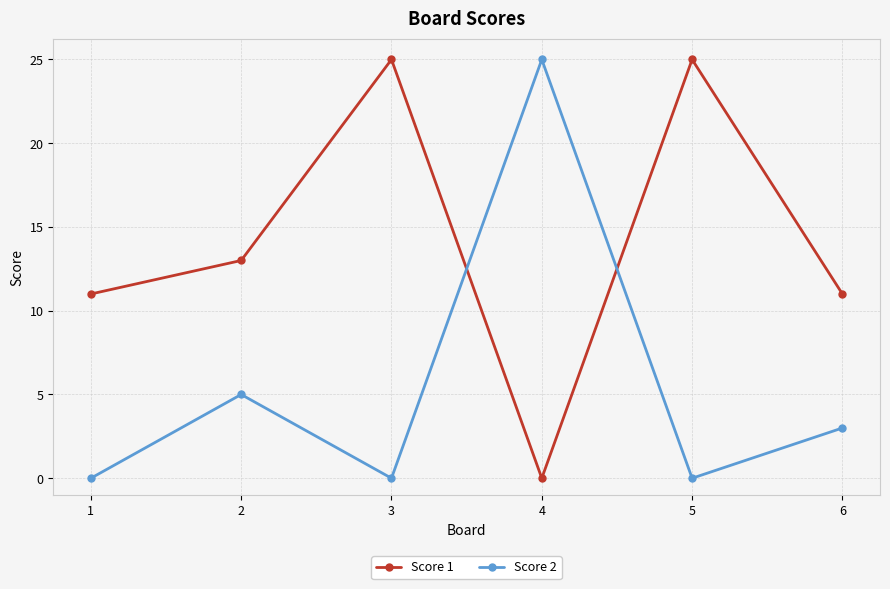

Which category has the highest value in the Score 2 series?

4